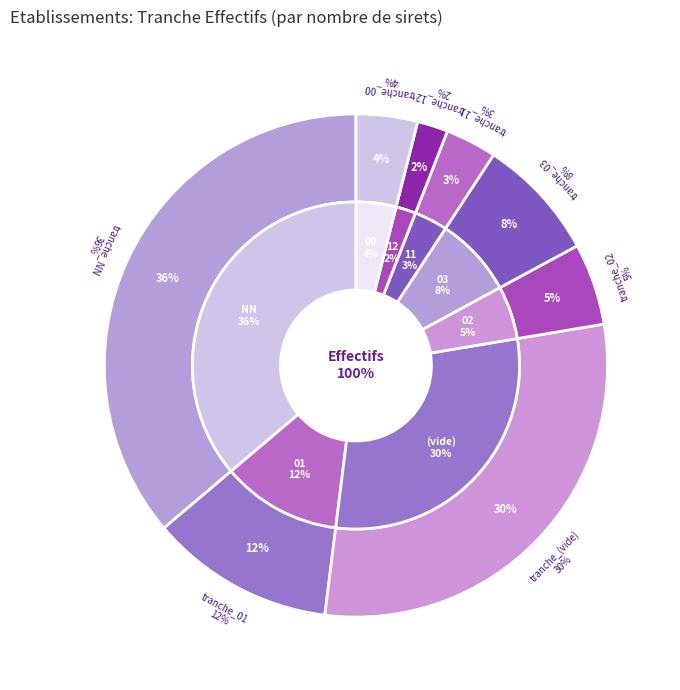

How many segments does this pie chart have?

8